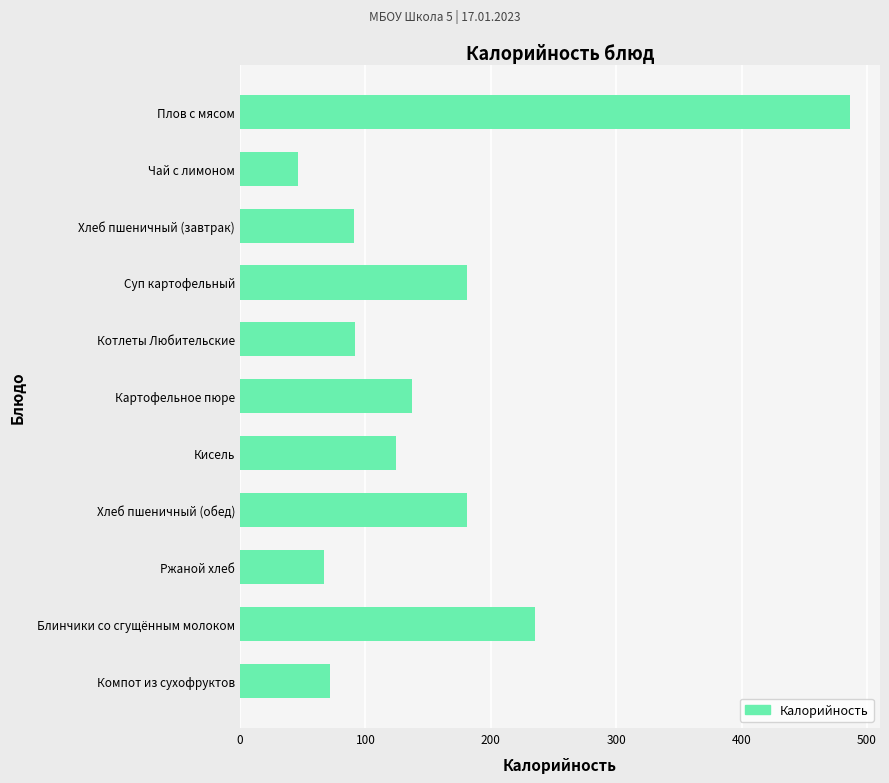

How many bars are there in total?

11